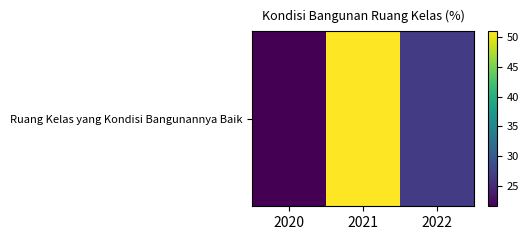

What is the change in value from 2020 to 2022?

+5.1